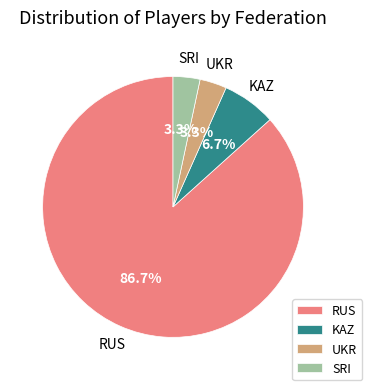

The UKR slice represents 3% of the pie. True or false?

True